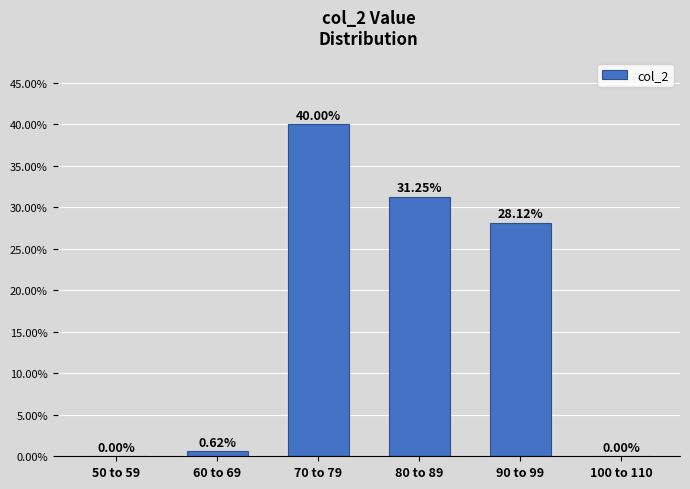

Between 90 to 99 and 100 to 110, which is larger?

90 to 99